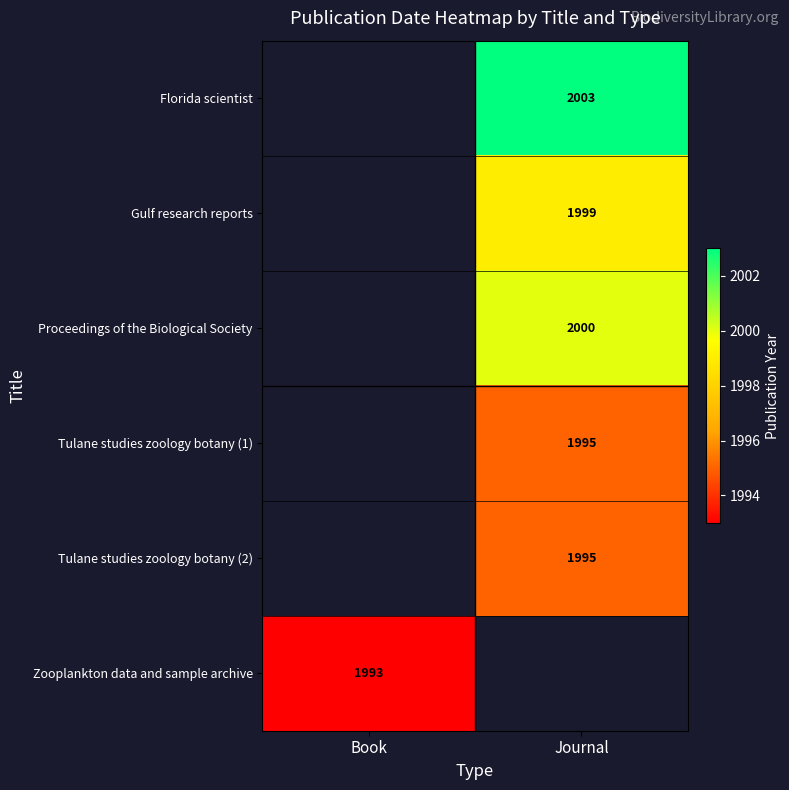

Which category has the highest value across all series?

Journal